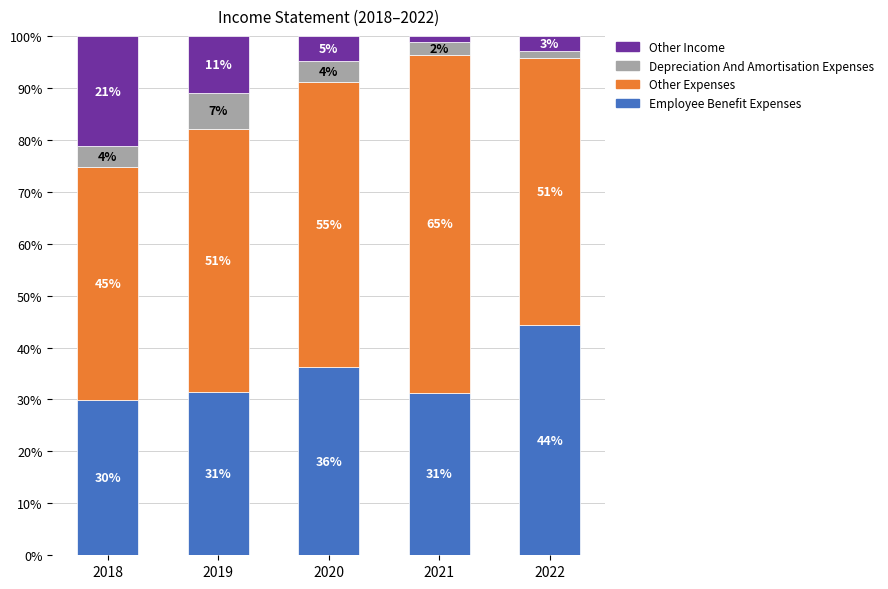

How many bars are there in total?

5